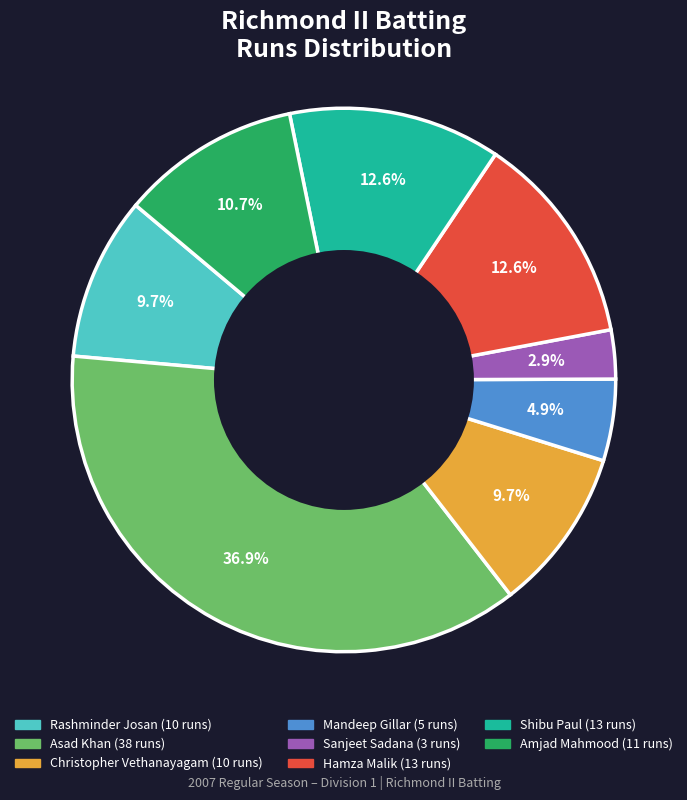

To the nearest percent, what is the difference between the largest and smallest slice percentages?

34%